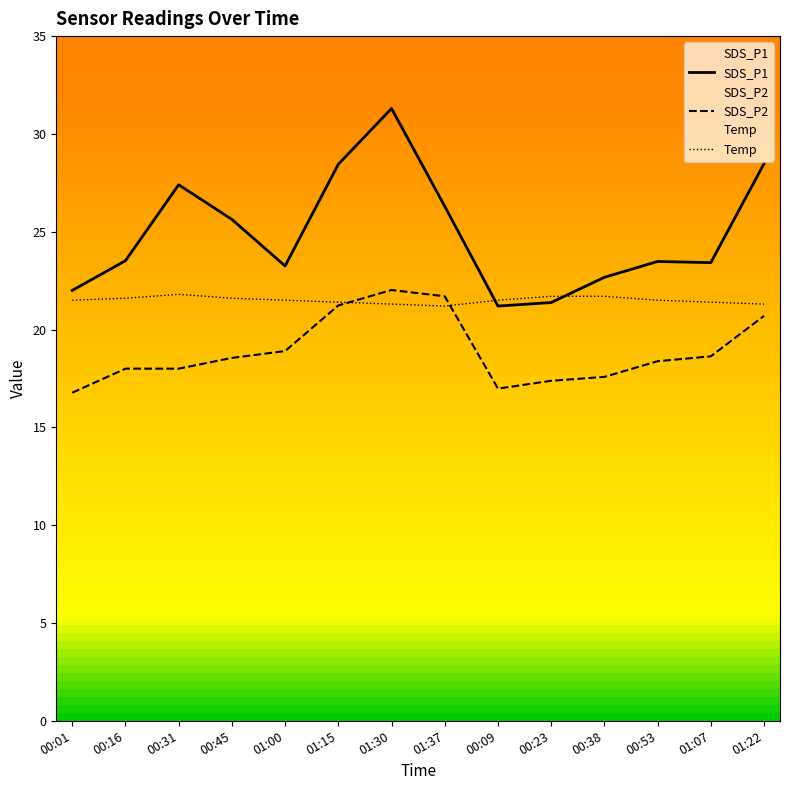

Where is Temp nearest to the value 21?

01:37